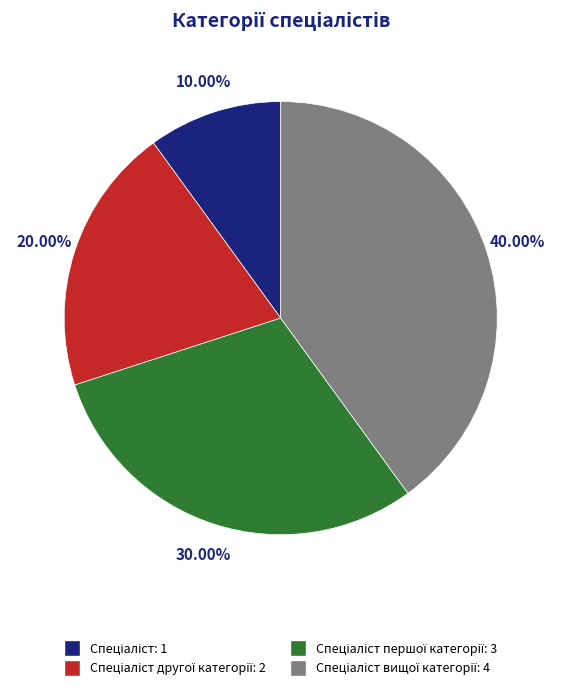

Is there a majority slice in this chart?

No